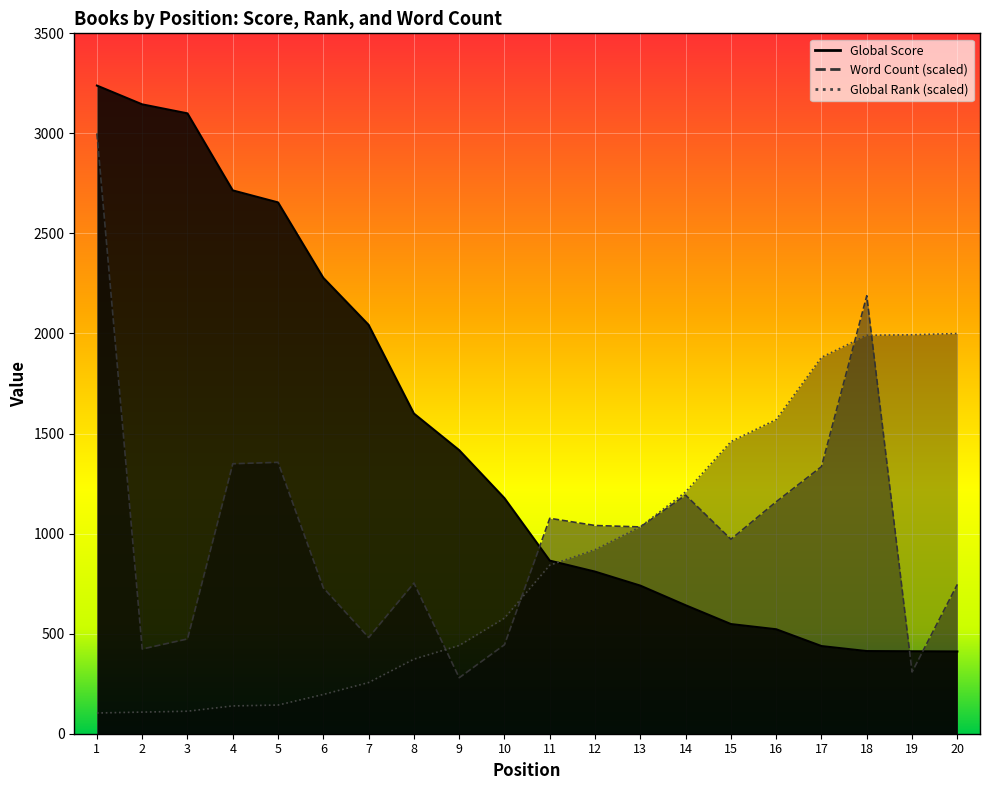

Rank the series by their average value, from lowest to highest.

Global Rank, Word Count, Global Score